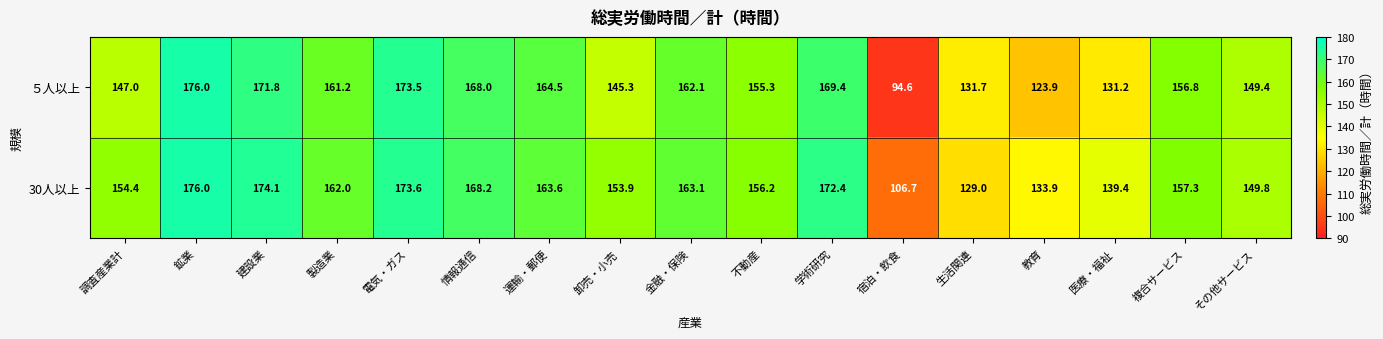

Rank the series by their average value, from highest to lowest.

30人以上, ５人以上